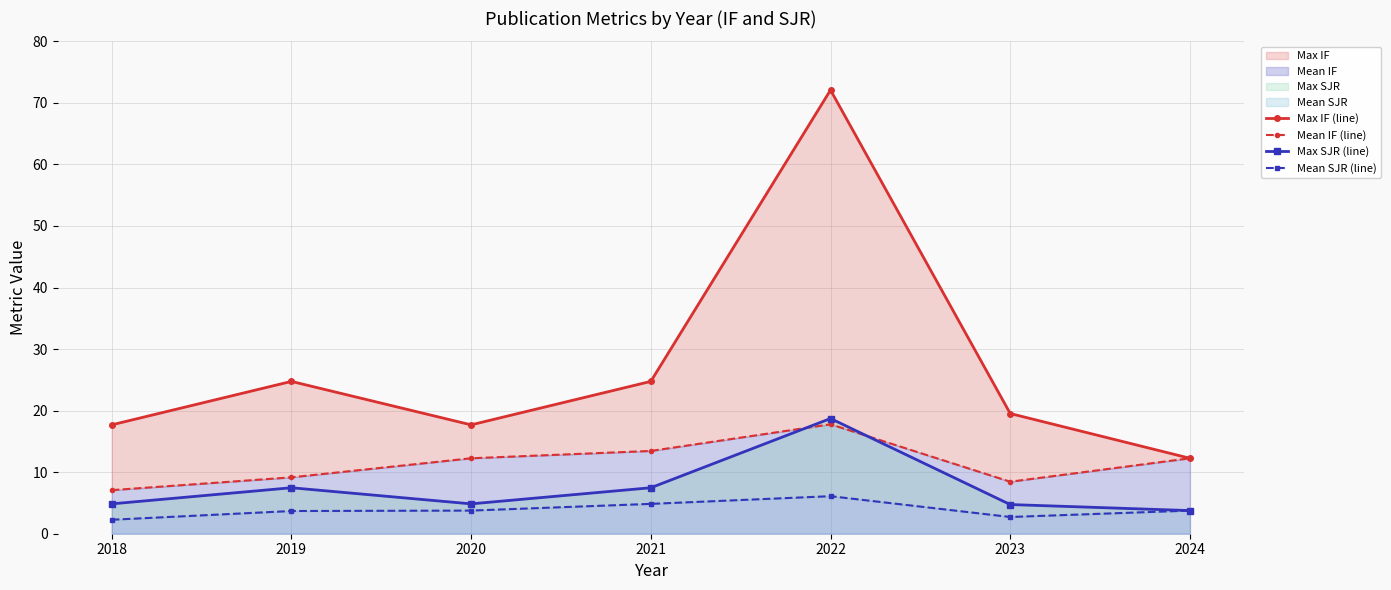

How many lines are shown in the chart?

4